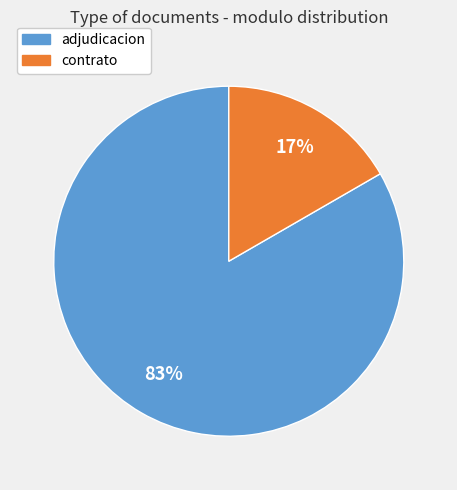

To the nearest percent, what is the average slice percentage?

50%